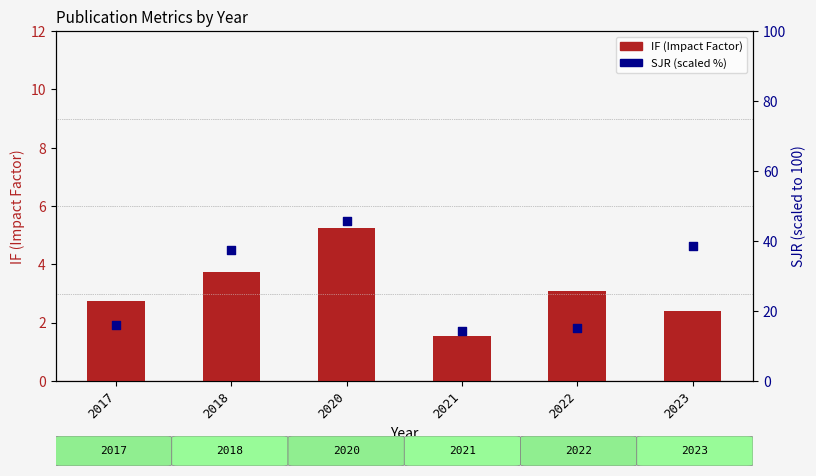

What is the total value across all series at 2022?

18.4